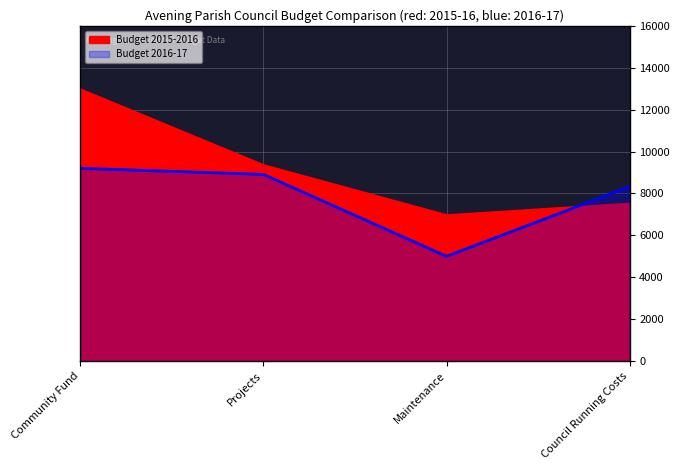

What is the difference between the maximum and minimum values?

4200